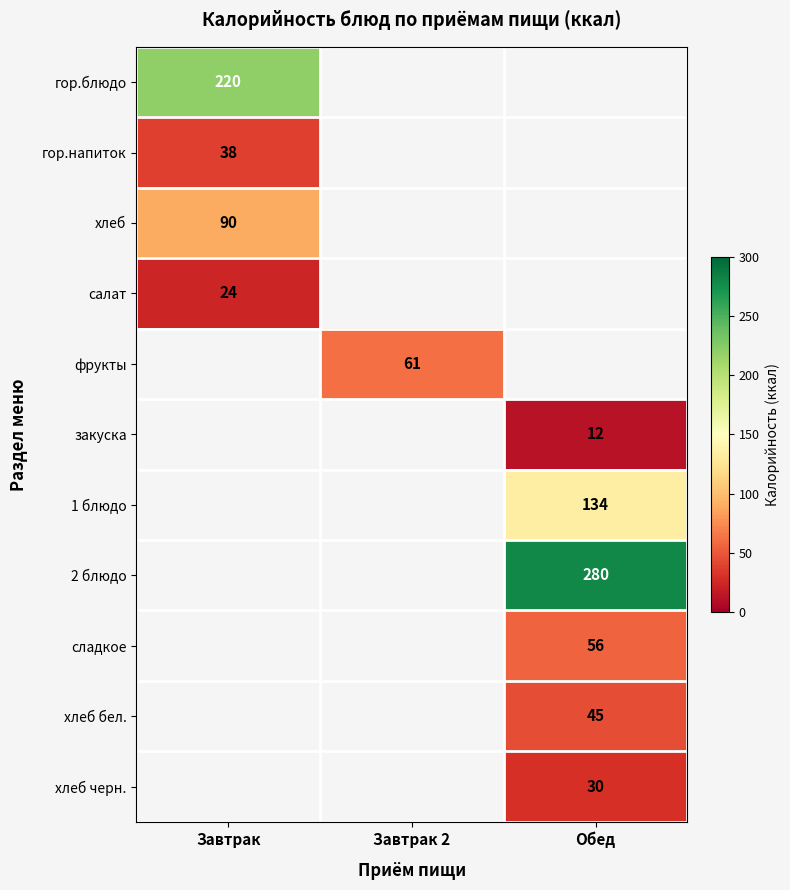

True or false: хлеб черн. has a value of 16.0 at Обед.

False